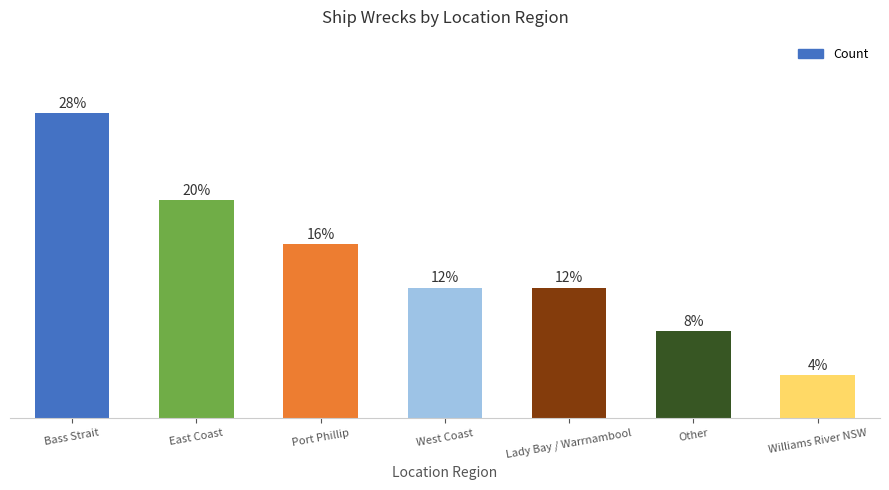

At which category does the chart reach its peak across all series?

Bass Strait